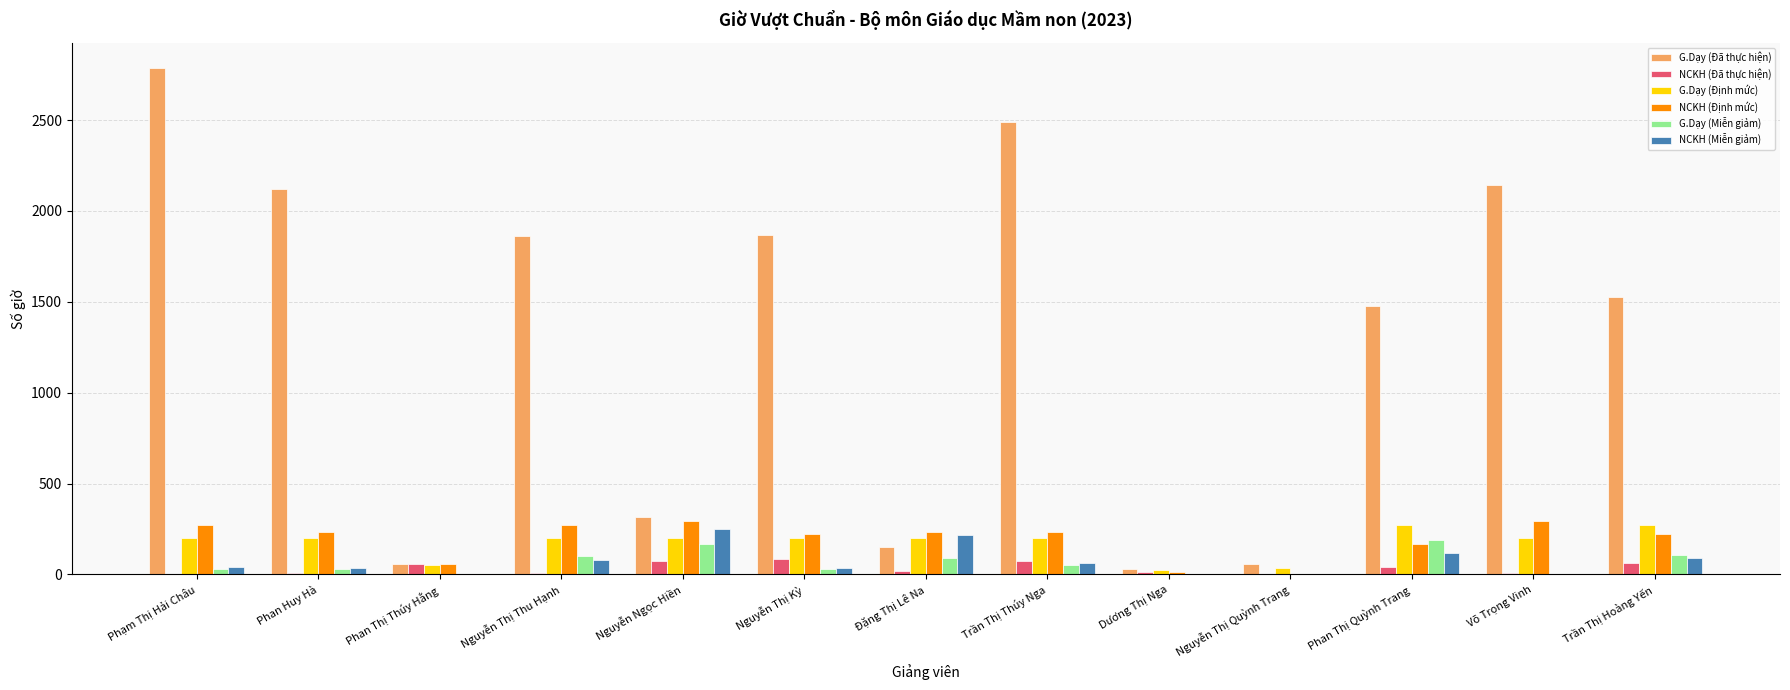

Which series has the largest total across all categories?

G.Dạy (Đã thực hiện)